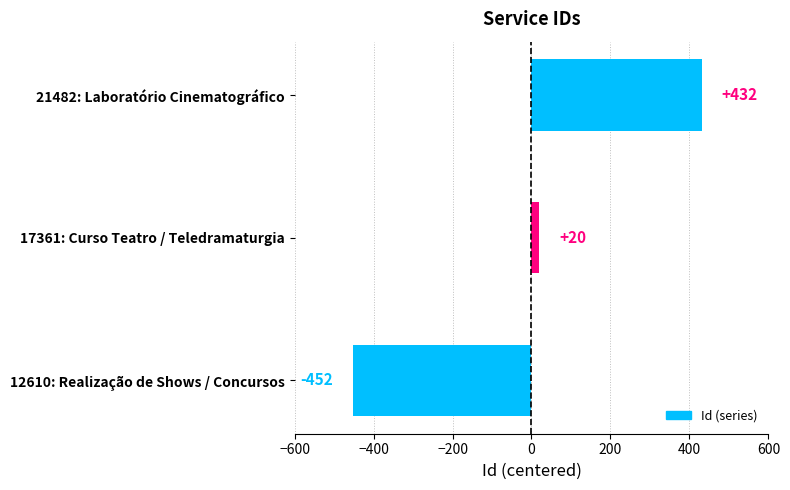

True or false: the data shows 20 at 17361: Curso Teatro / Teledramaturgia.

True